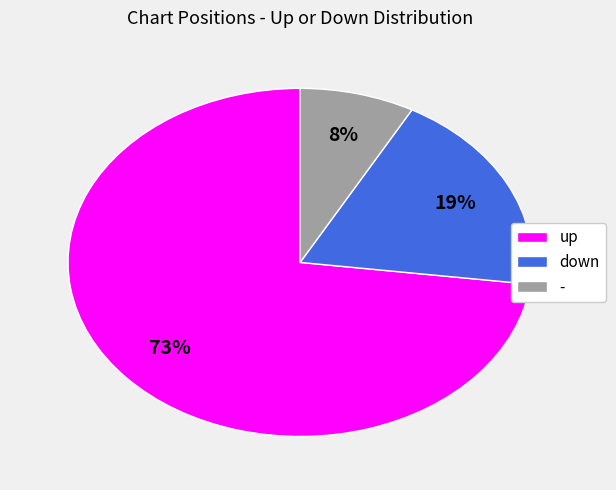

Does any single category account for the majority?

Yes